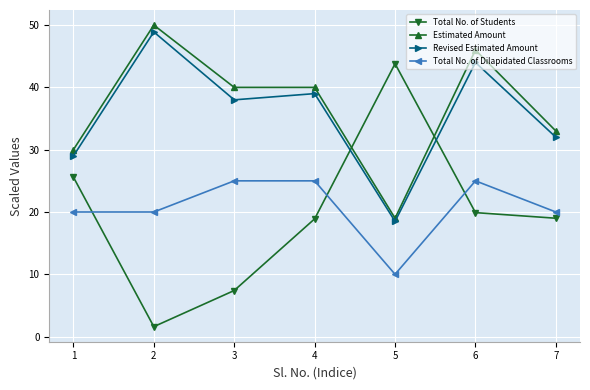

Is the value of Total No. of Students at 5 greater than the value of Revised Estimated Amount at 3?

Yes